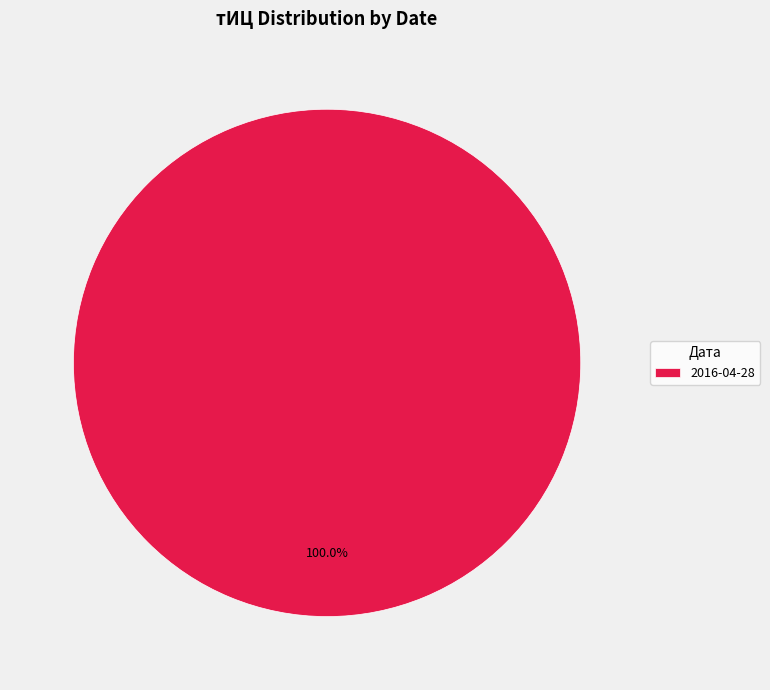

Rank the categories by value from lowest to highest.

2016-04-28